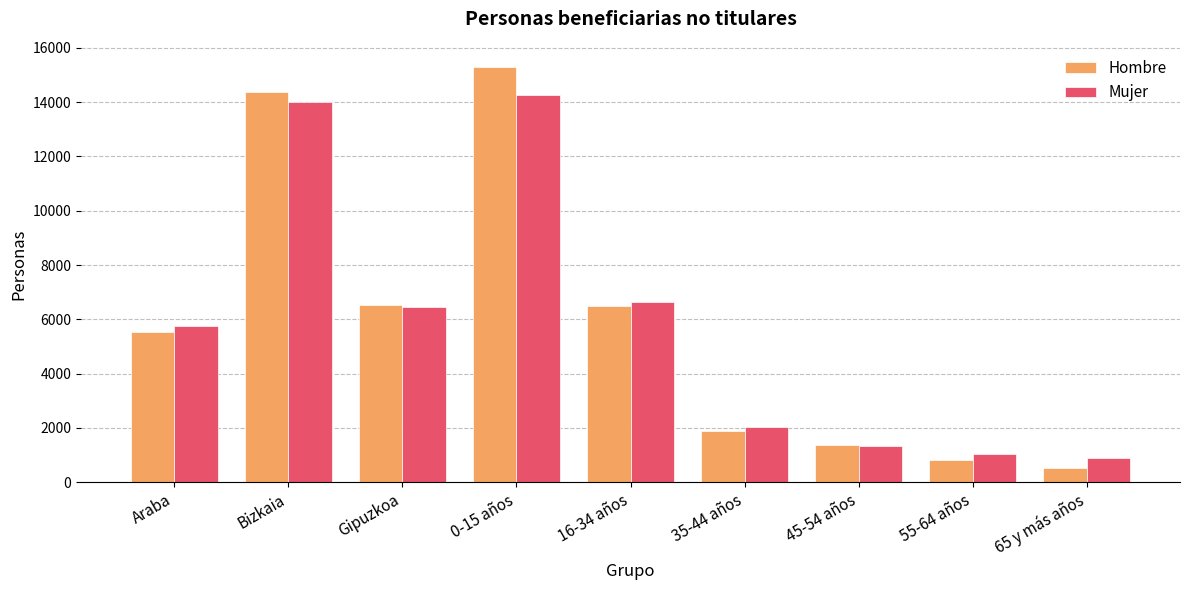

What is the sum of the Hombre values at 45-54 años and 65 y más años?

1900